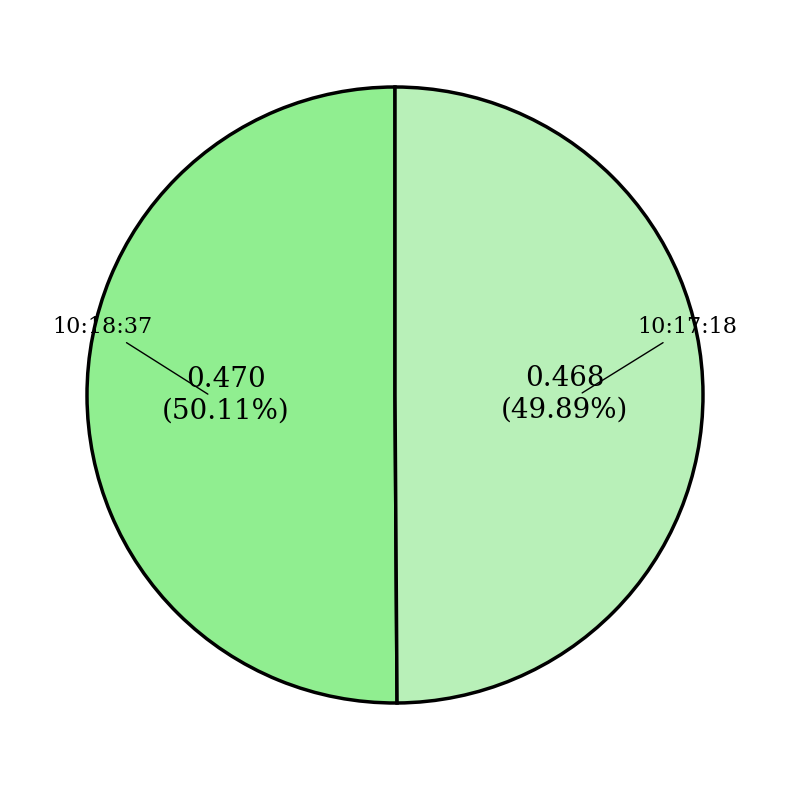

To the nearest percent, what percentage of the pie is 10:17:18?

50%